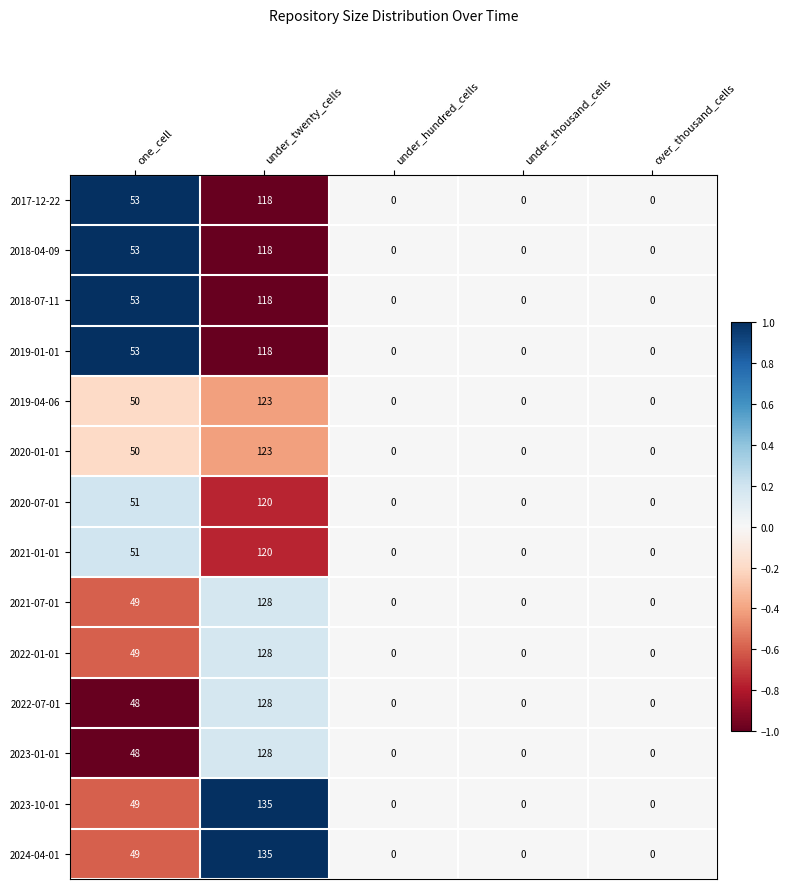

Is it true that 2019-04-06 equals 123 at under_twenty_cells?

True